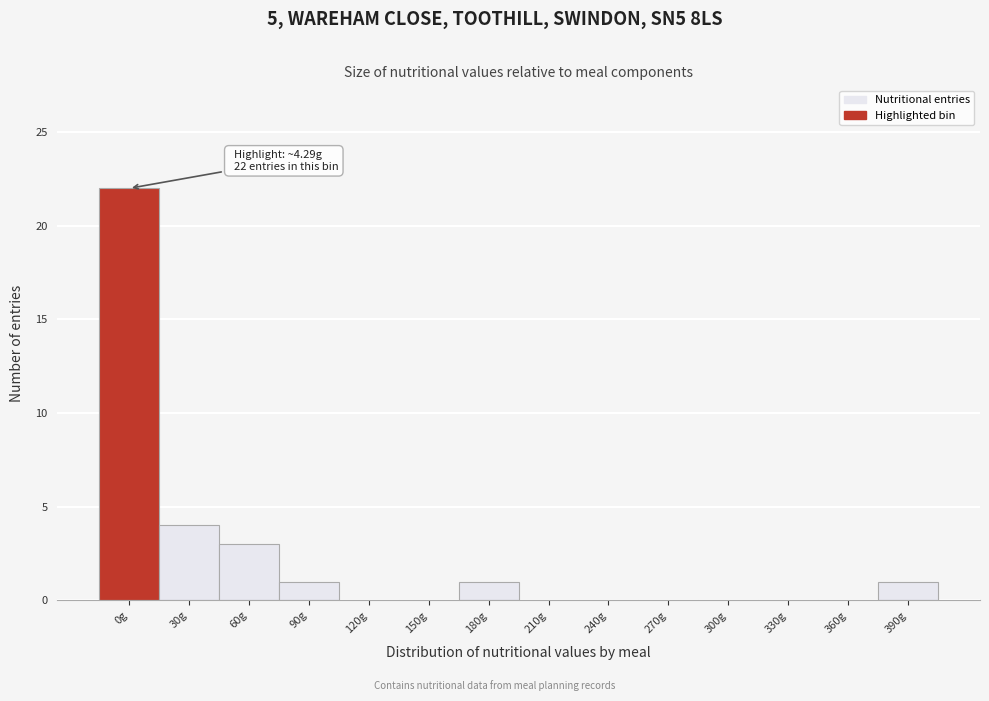

Reading left to right, list all the values displayed in this chart.

0g=22	30g=4	60g=3	90g=1	120g=0	150g=0	180g=1	210g=0	240g=0	270g=0	300g=0	330g=0	360g=0	390g=1